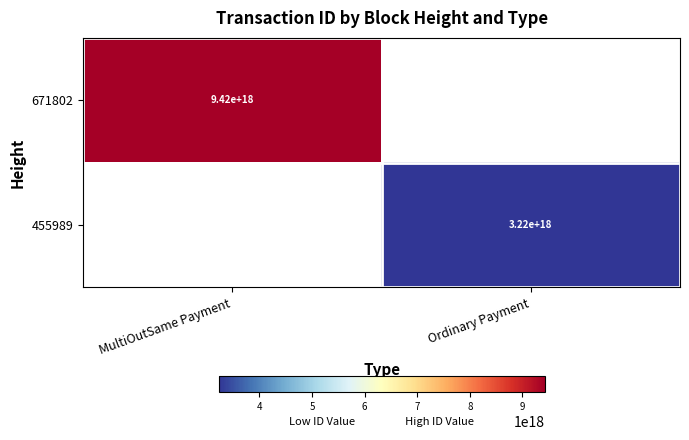

How many categories are shown in the chart?

2